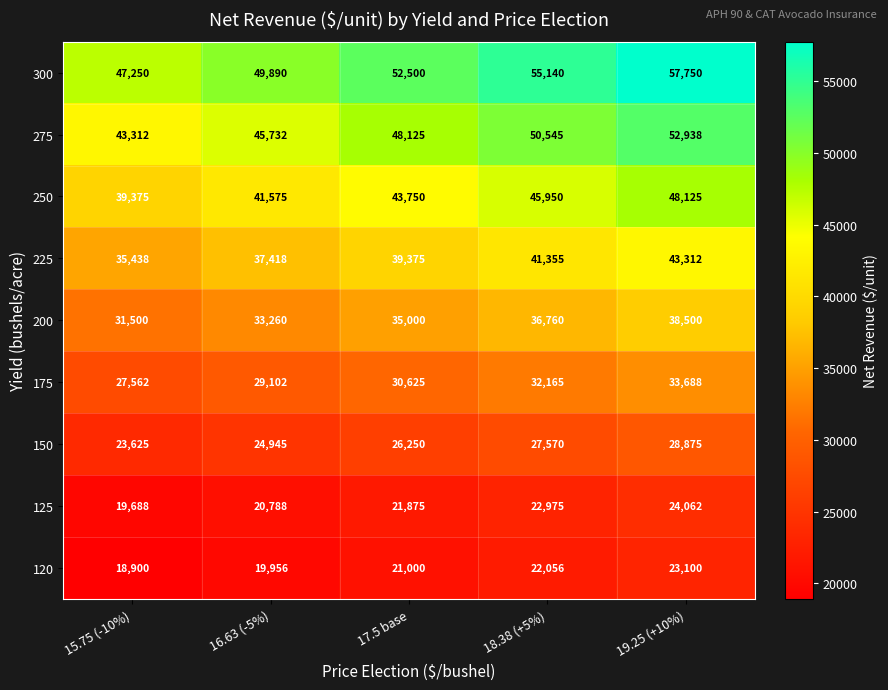

Read the 200 value at 17.5 base, to the nearest 10.

35000